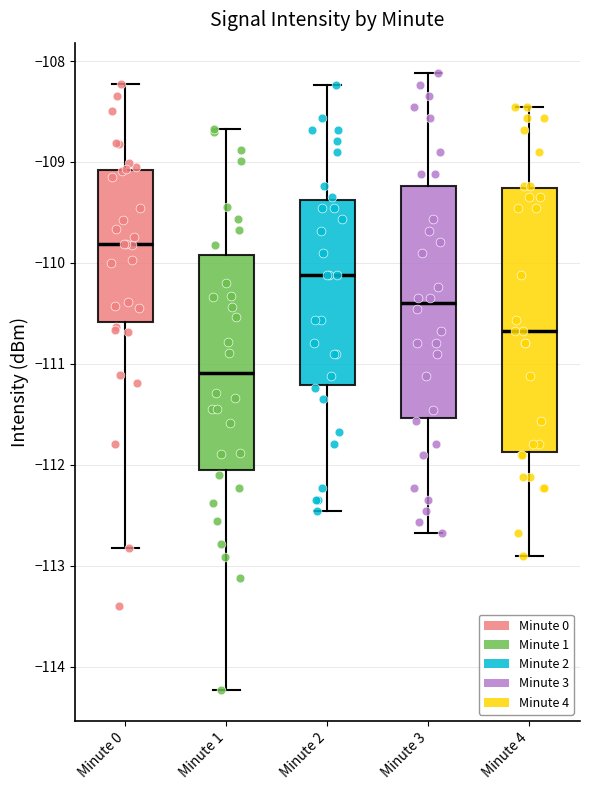

Where is the lower edge of the box for Minute 2 on the y-axis? The values are not printed on the chart, so give them approximately, as read against the axis.

-111.2